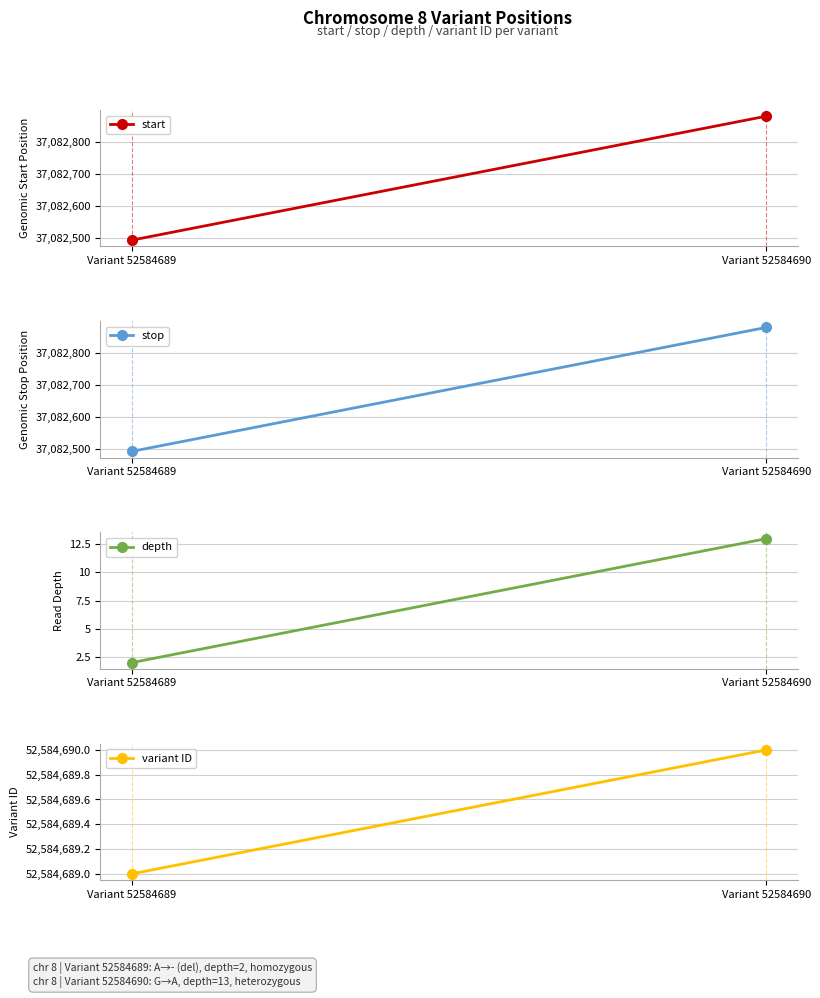

What is the value of the variant ID point at the 2nd from the left?

52584690